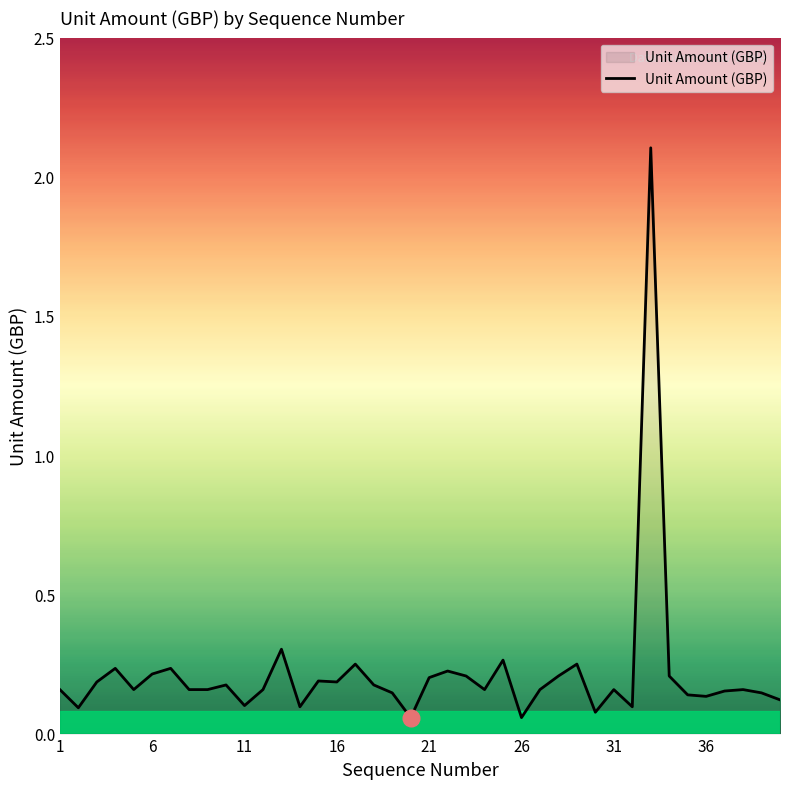

What is the greatest value displayed?

2.1